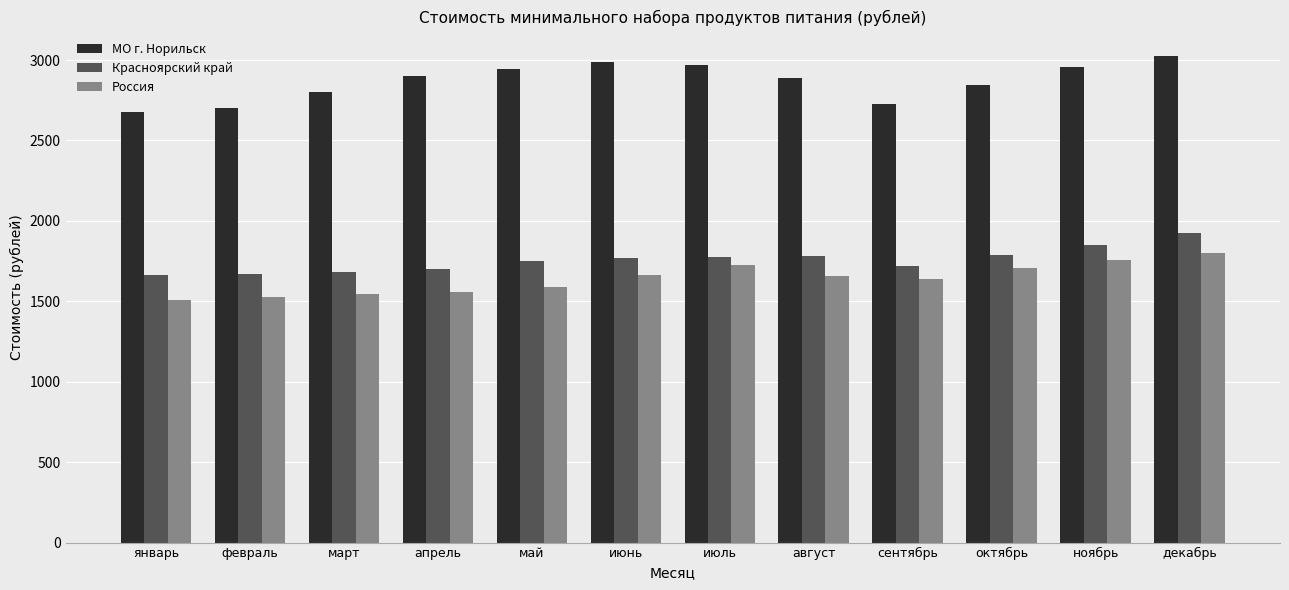

At май, list the series in order from largest to smallest.

МО г. Норильск, Красноярский край, Россия